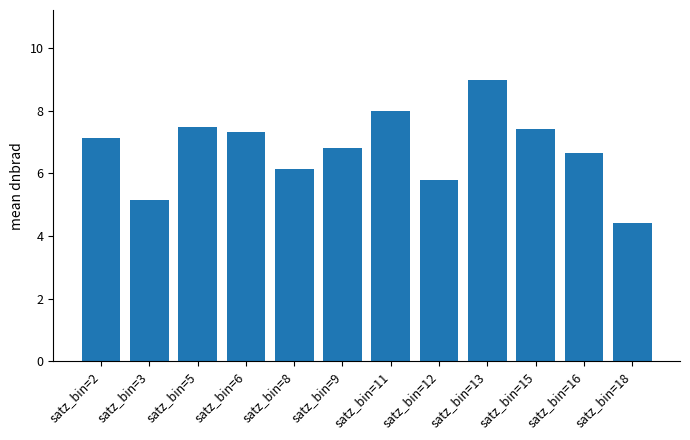

Approximately how many times larger is the value at satz_bin=12 compared to satz_bin=5?

0.8